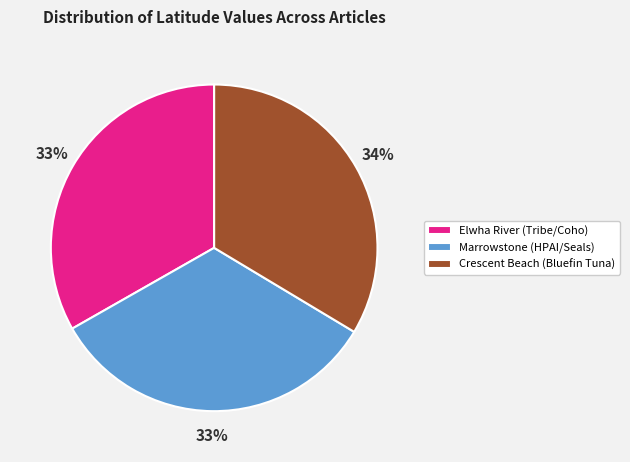

Combined, do Crescent Beach (Bluefin Tuna) and Marrowstone (HPAI/Seals) account for over 50%?

Yes